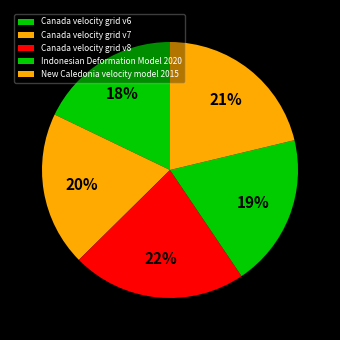

To the nearest percent, what portion does Indonesian Deformation Model 2020 represent?

19%